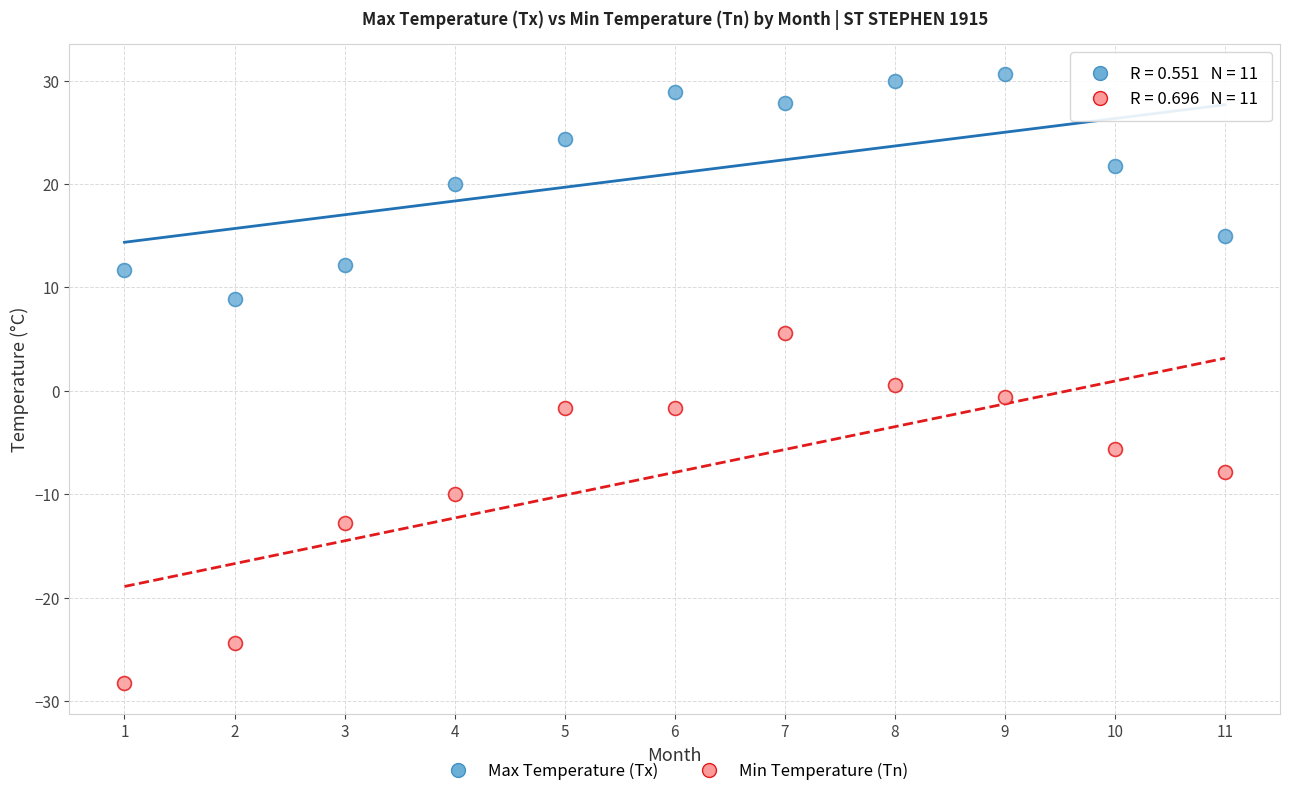

Which series contains the lowest Y value?

Min Temperature (Tn)